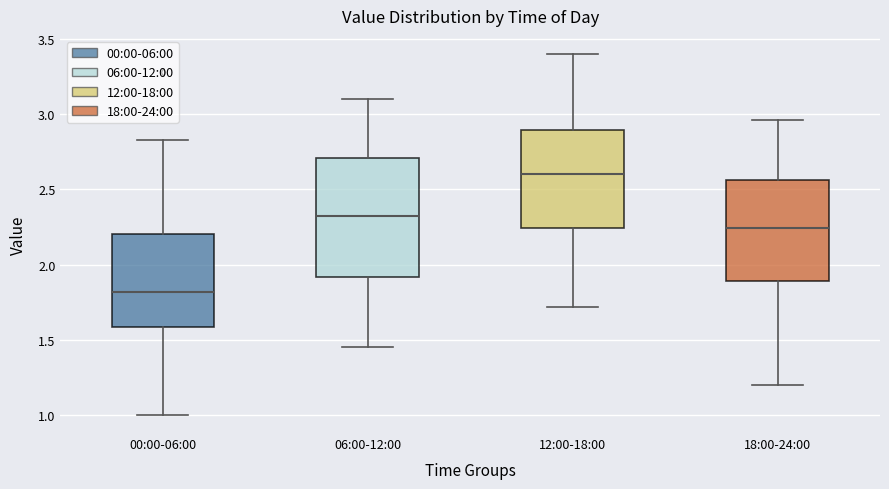

Where does the lower whisker of the box for 18:00-24:00 end on the y-axis? The values are not printed on the chart, so give them approximately, as read against the axis.

1.20